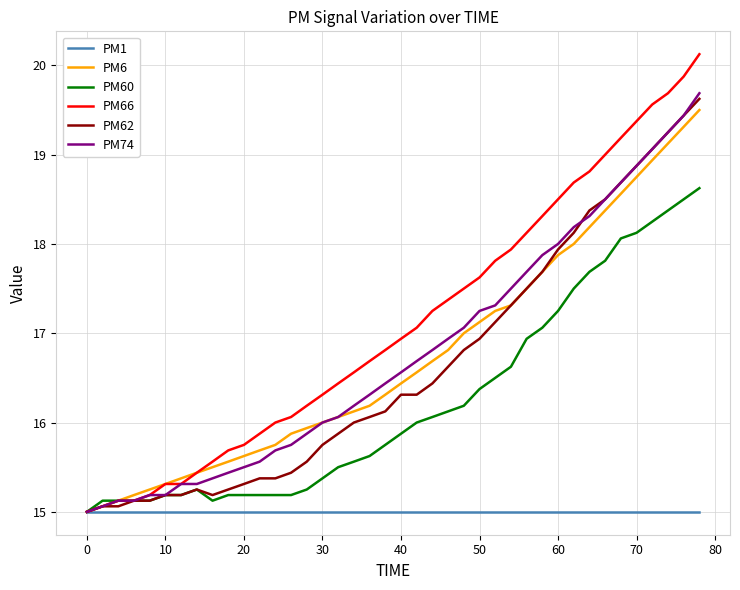

Which series has the largest range (max minus min)?

PM66